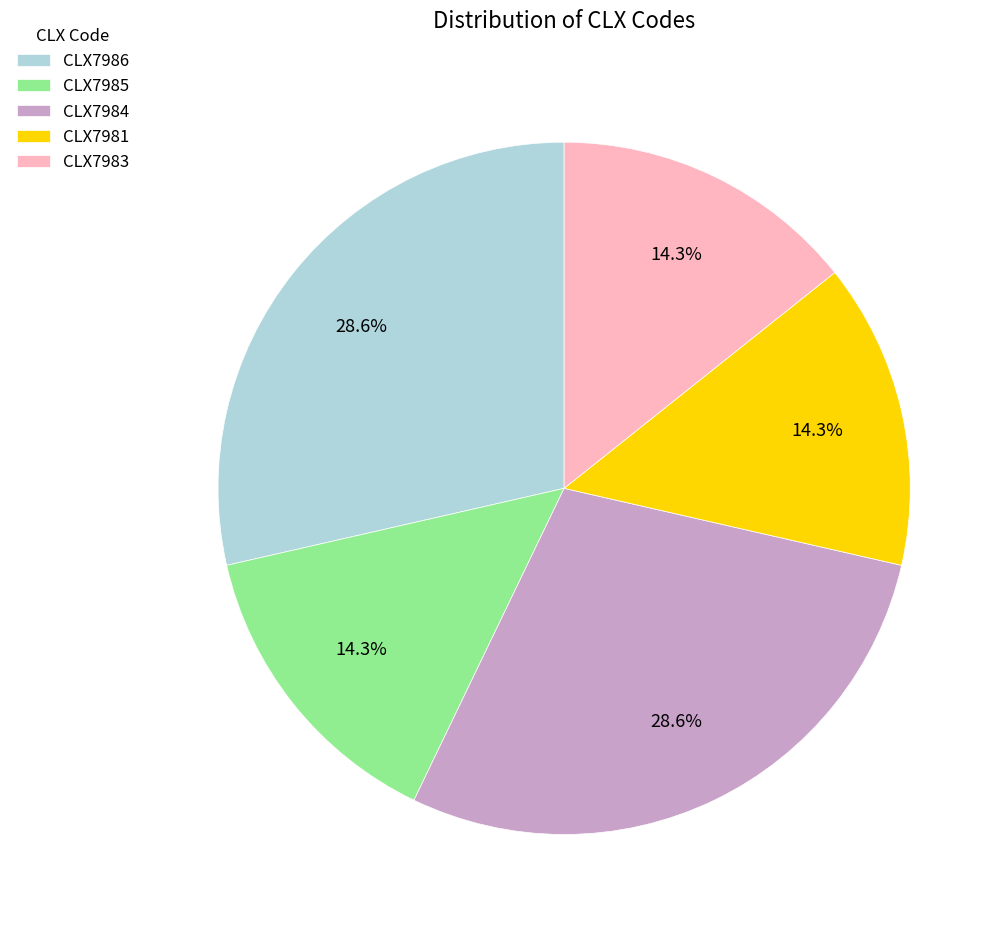

Does CLX7984 represent more than half of the total?

No